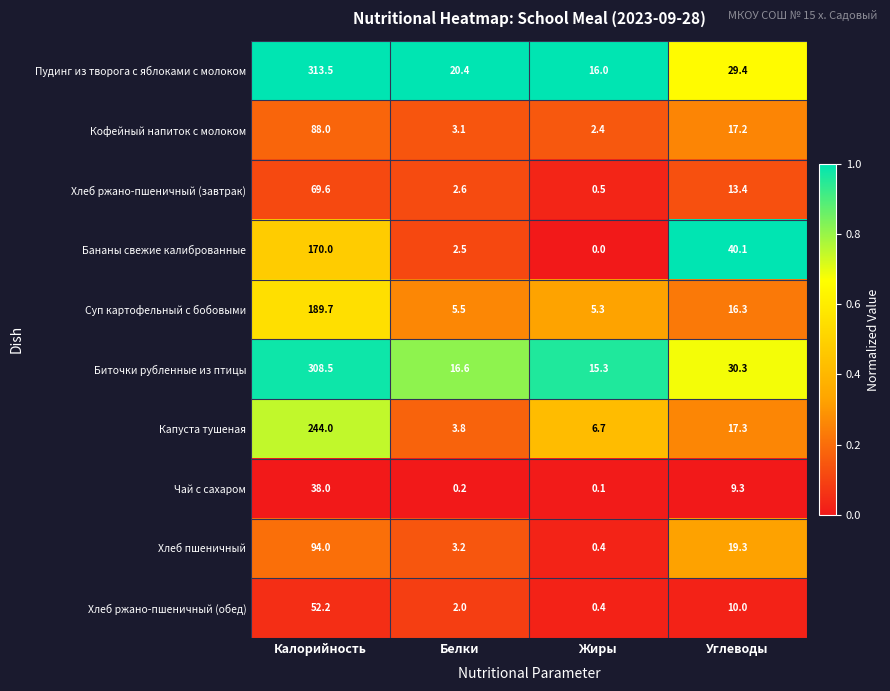

What is the maximum value shown in the chart?

313.5